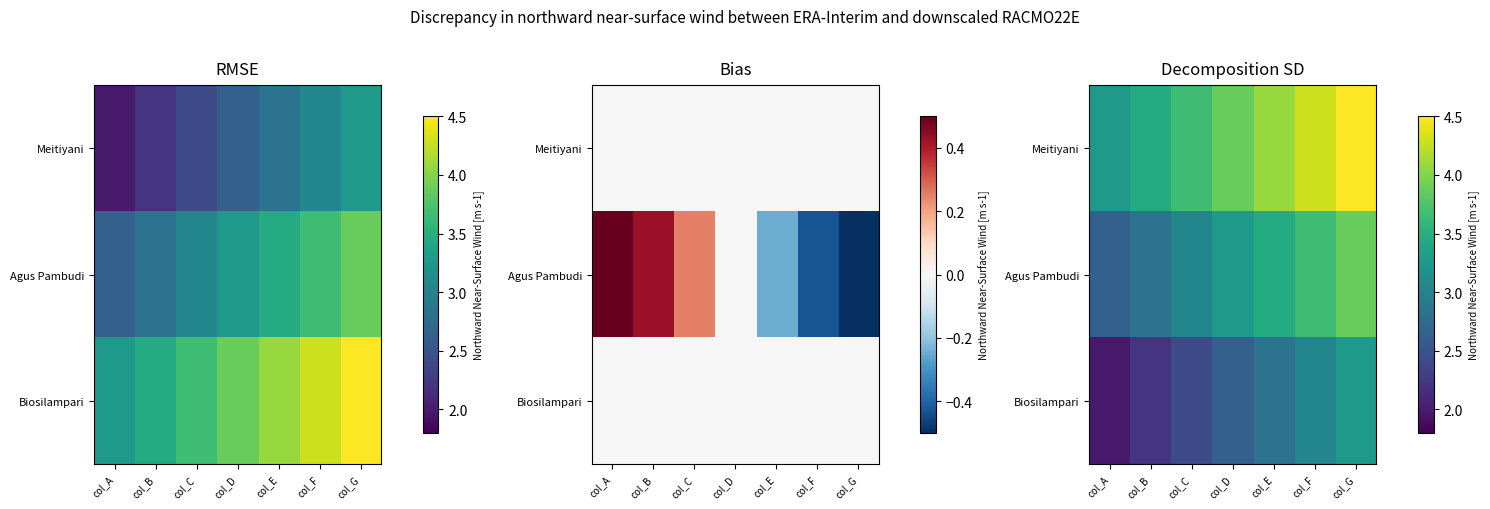

The Meitiyani series shows 2.2 at col_D. True or false?

False